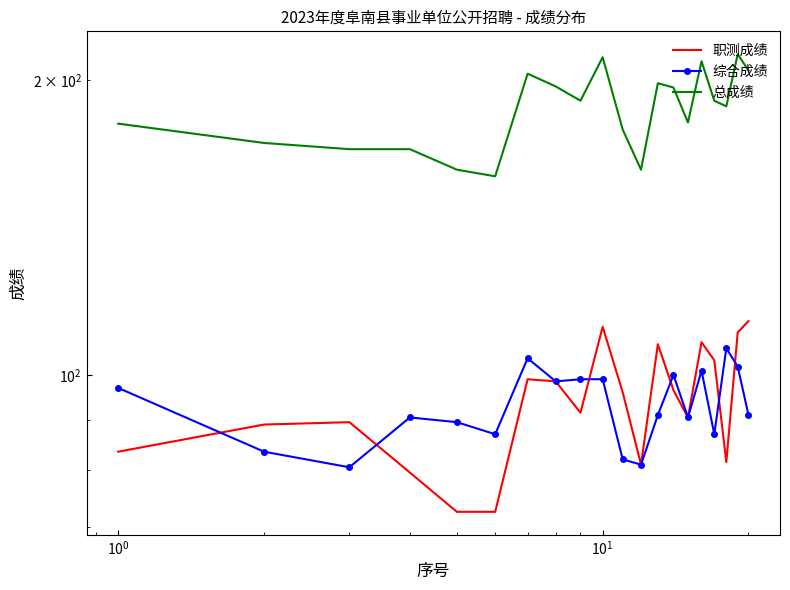

What are all the series names shown in the legend?

职测成绩, 综合成绩, 总成绩